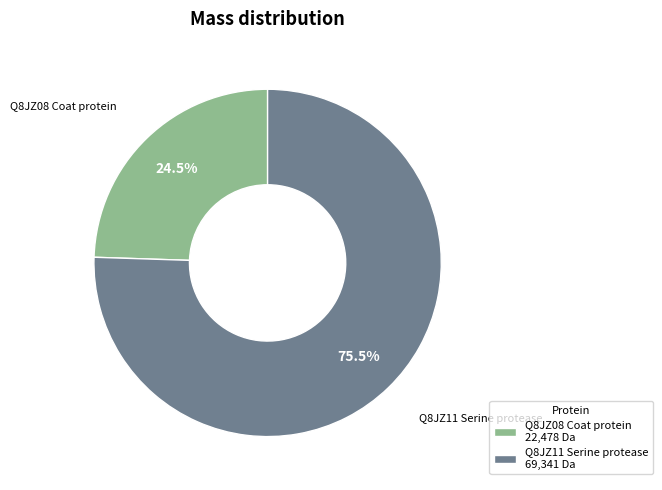

Is there a majority slice in this chart?

Yes